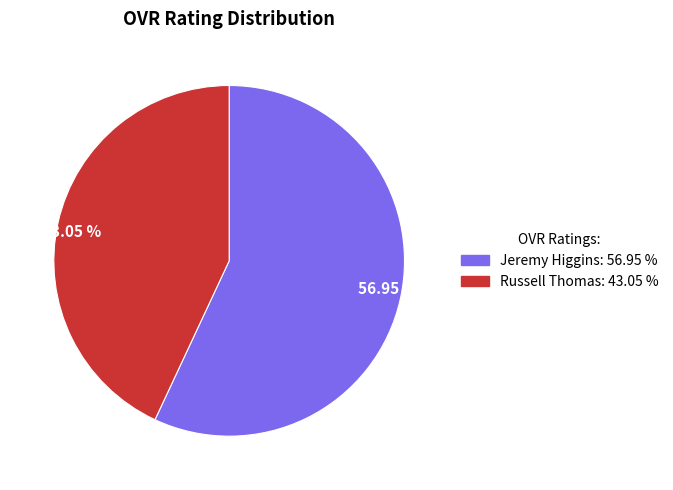

To the nearest percent, what is the difference between the Russell Thomas and Jeremy Higgins slice percentages?

14%